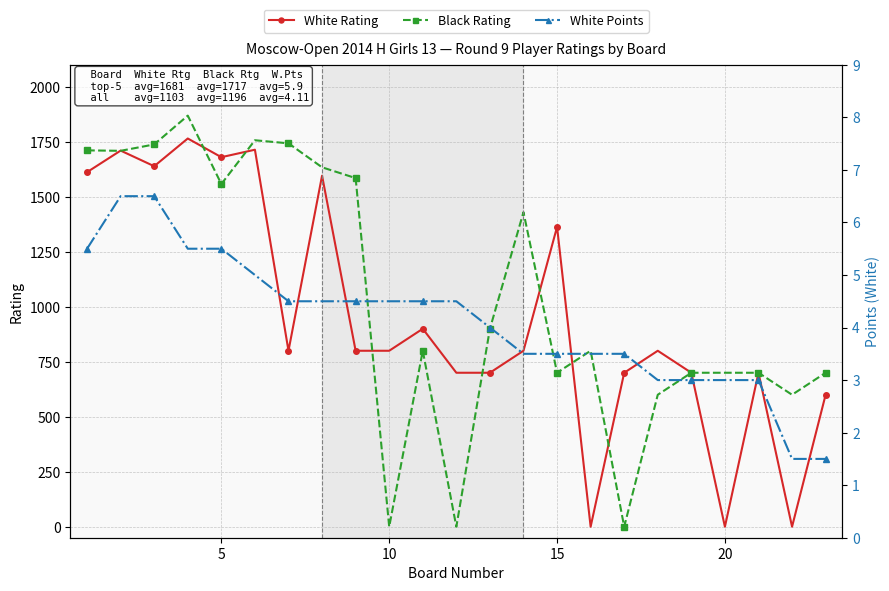

What is the difference between the maximum and minimum values in the White Rating series?

1765.0